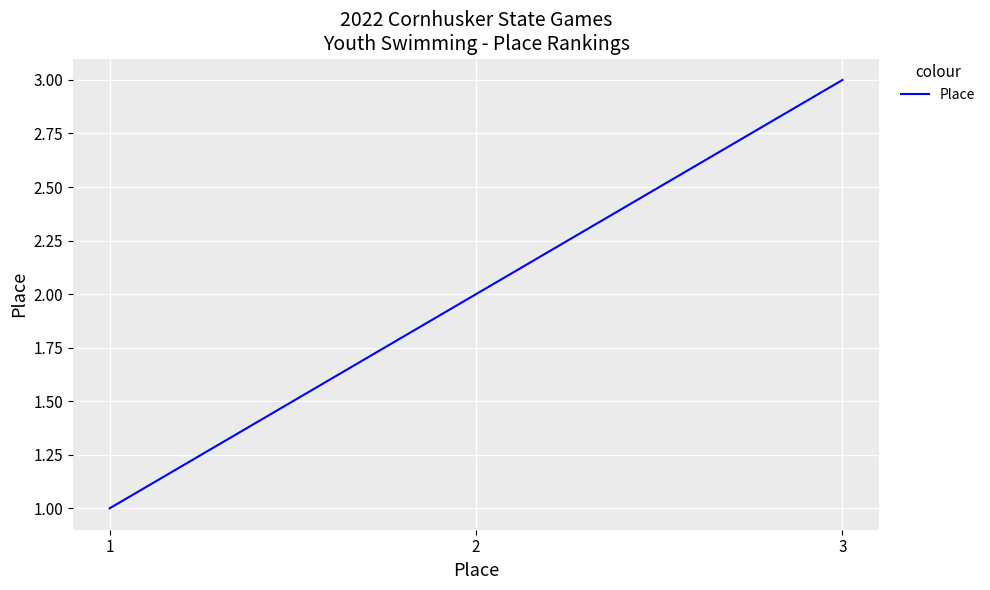

Reading left to right, transcribe all the data shown in this chart.

1	2	3